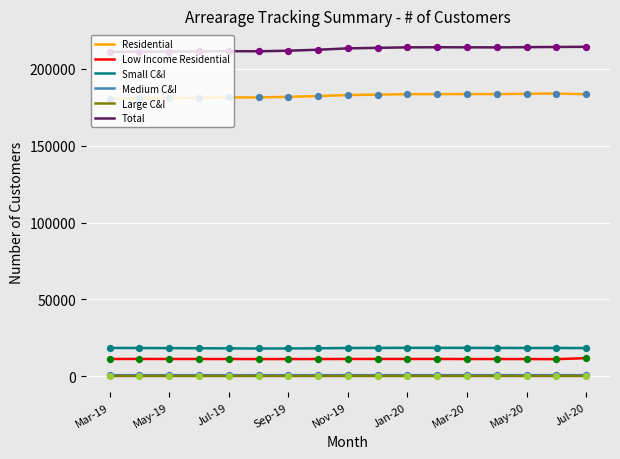

Which series has the largest total across all categories?

Total